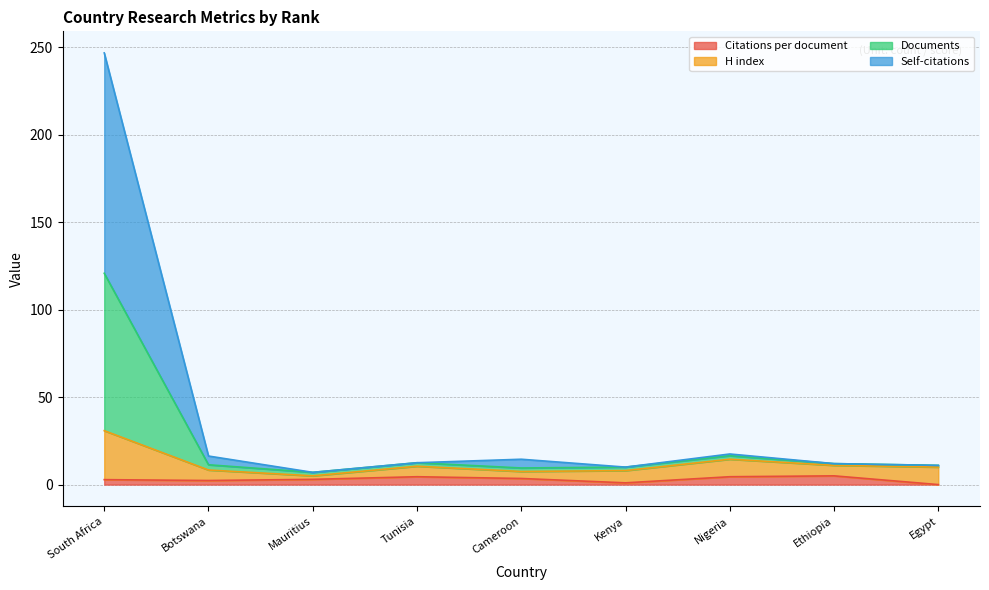

What are all the series names shown in the legend?

Citations per document, H index, Documents, Self-citations